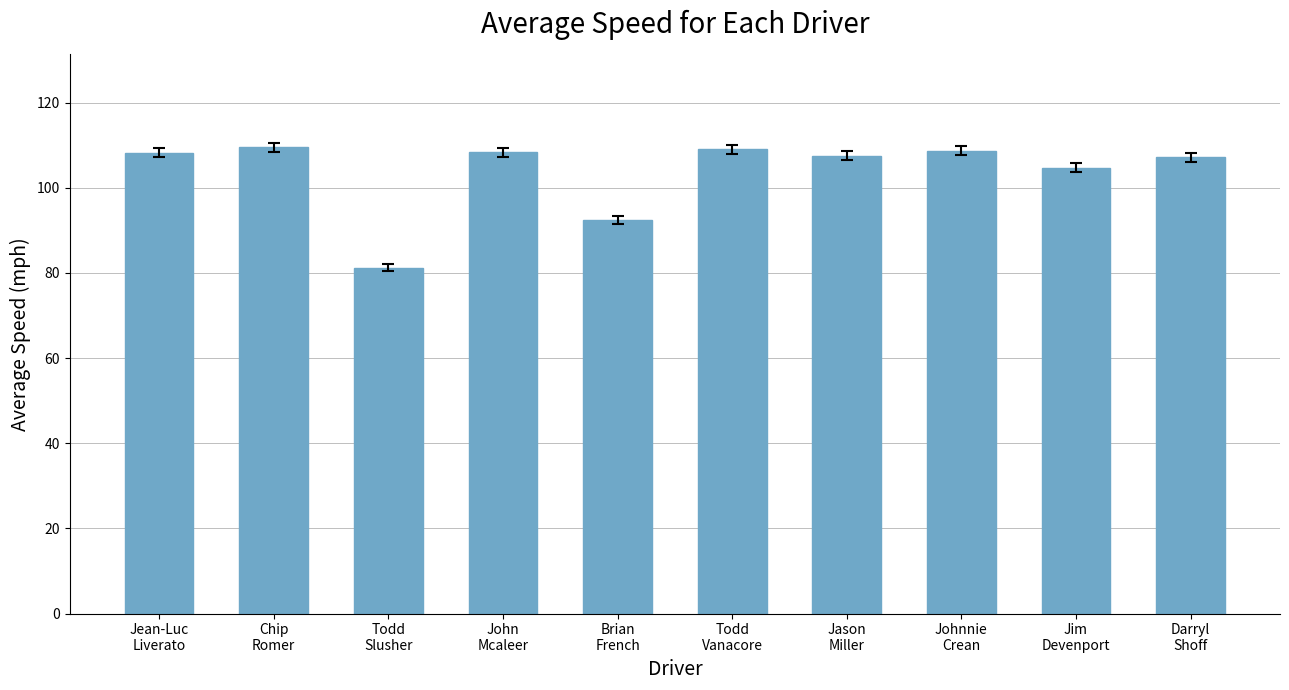

What position from the right is Todd
Slusher?

8